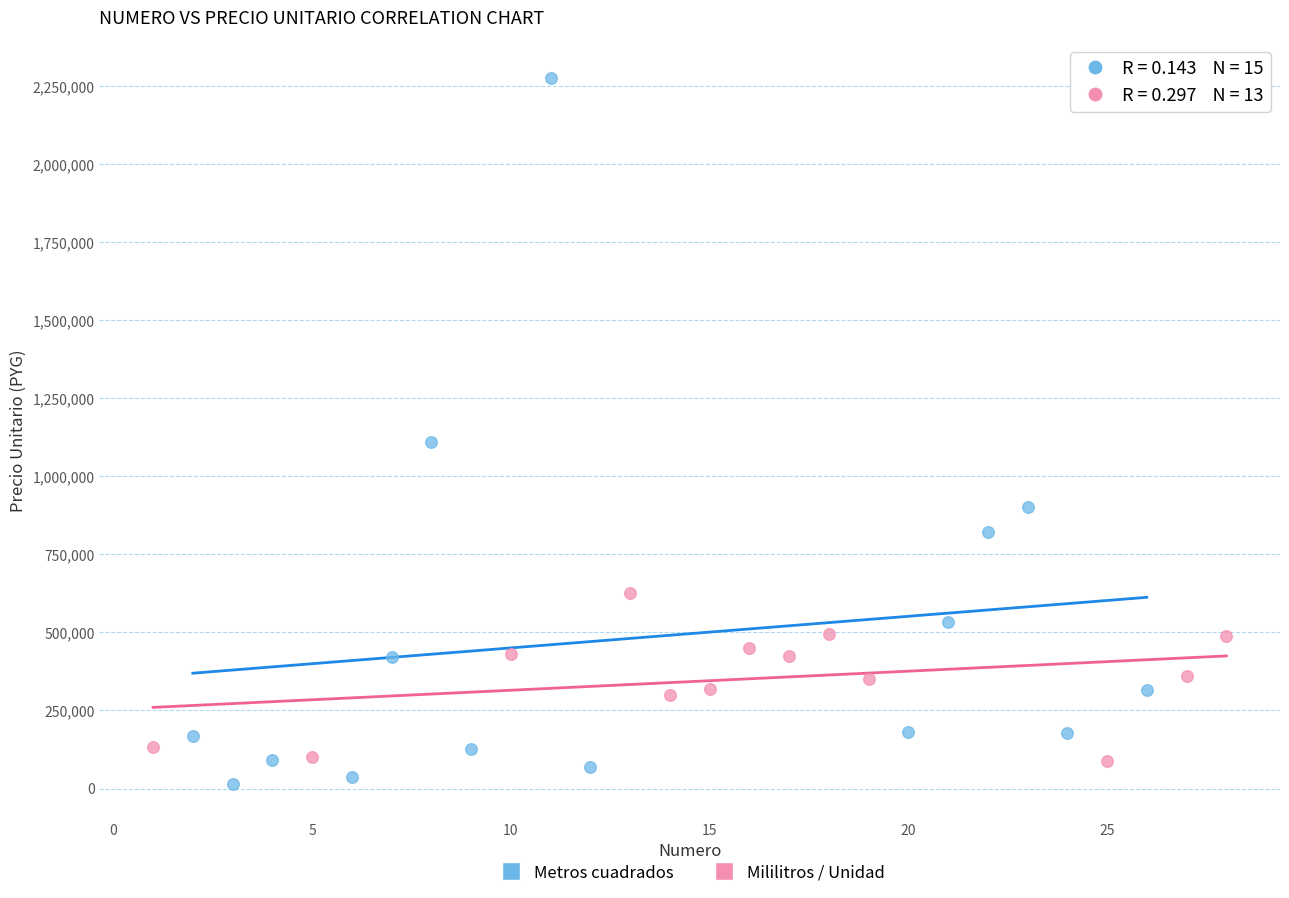

Which series has the widest spread of Y values?

Metros cuadrados